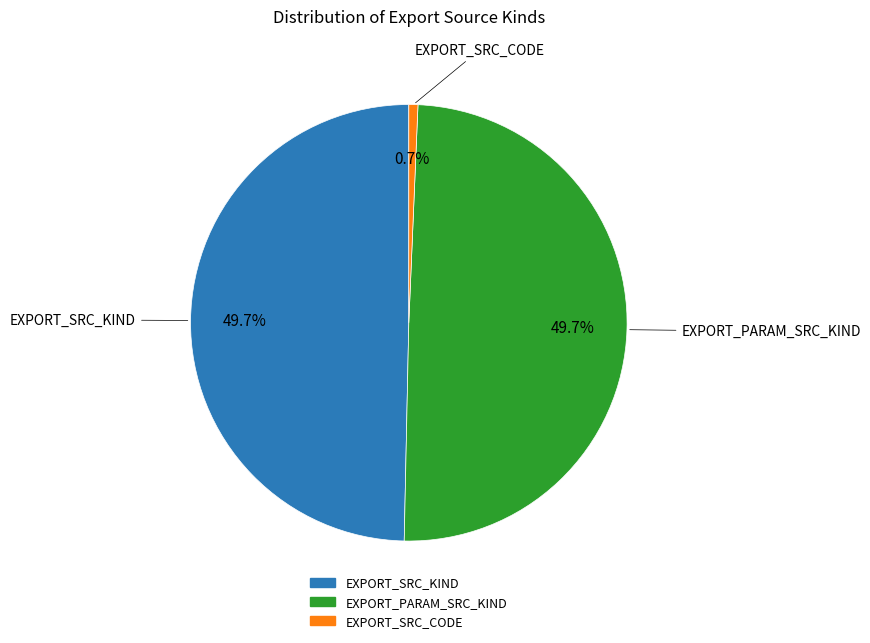

Combined, what portion of the pie is EXPORT_SRC_KIND and EXPORT_PARAM_SRC_KIND?

99.3%